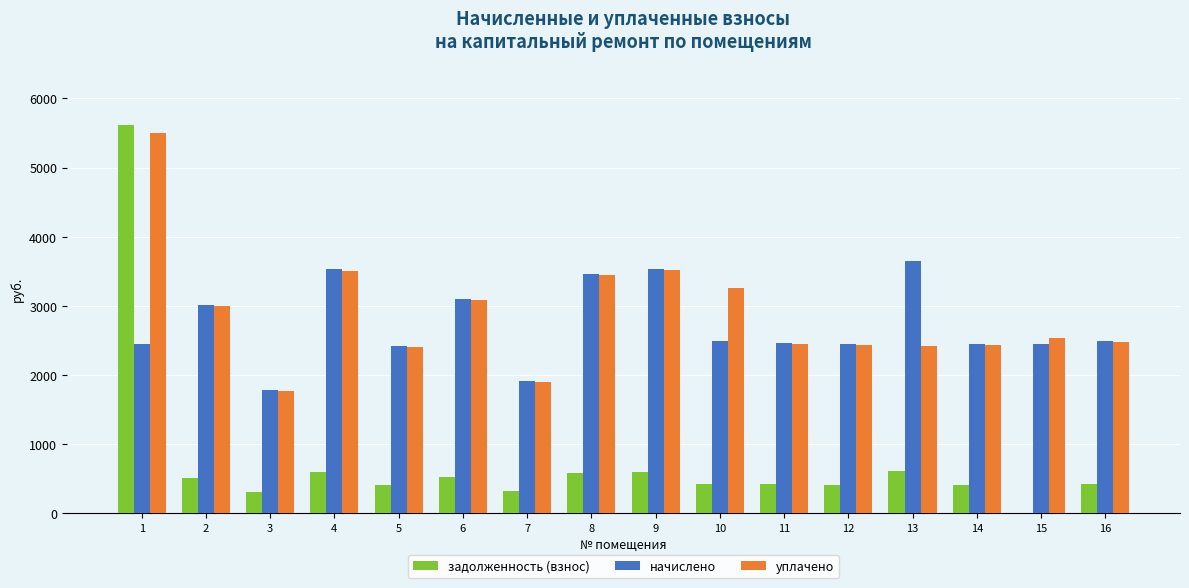

Between 2 and 9, which series saw the biggest shift?

начислено